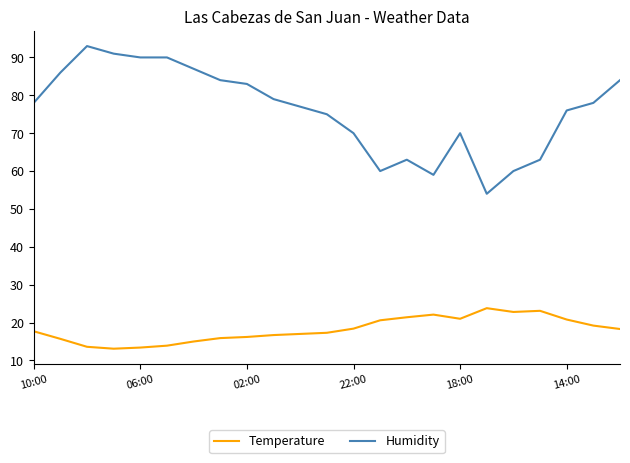

In Temperature, how many points are lower than both neighbors (excluding endpoints)?

3